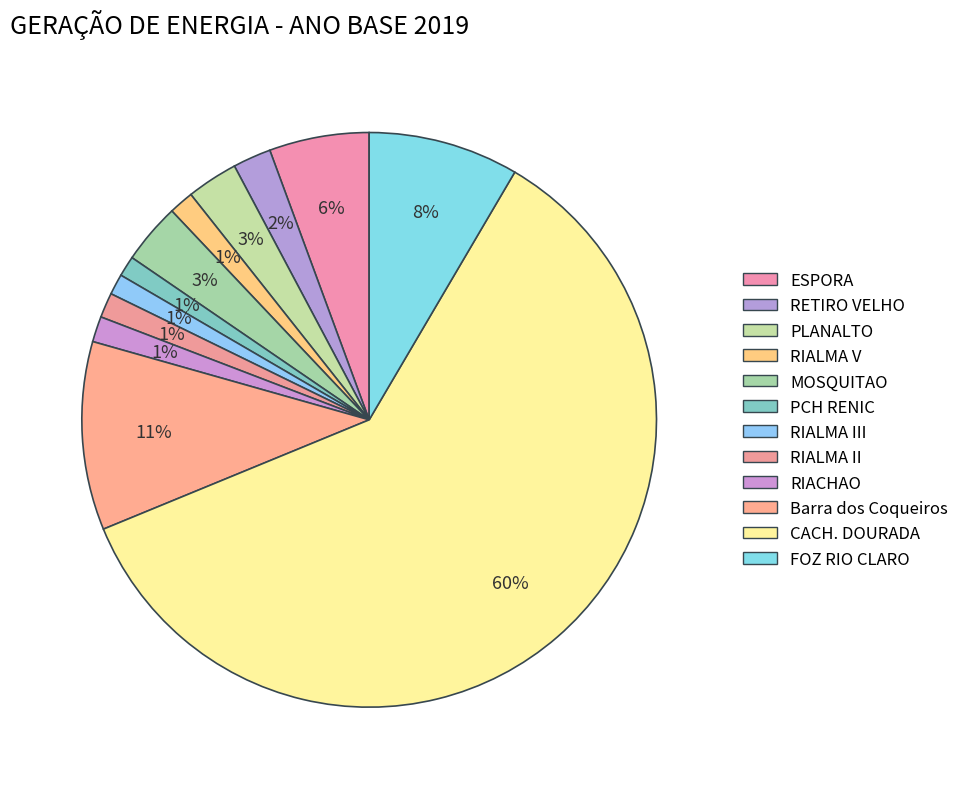

Is there a majority slice in this chart?

Yes